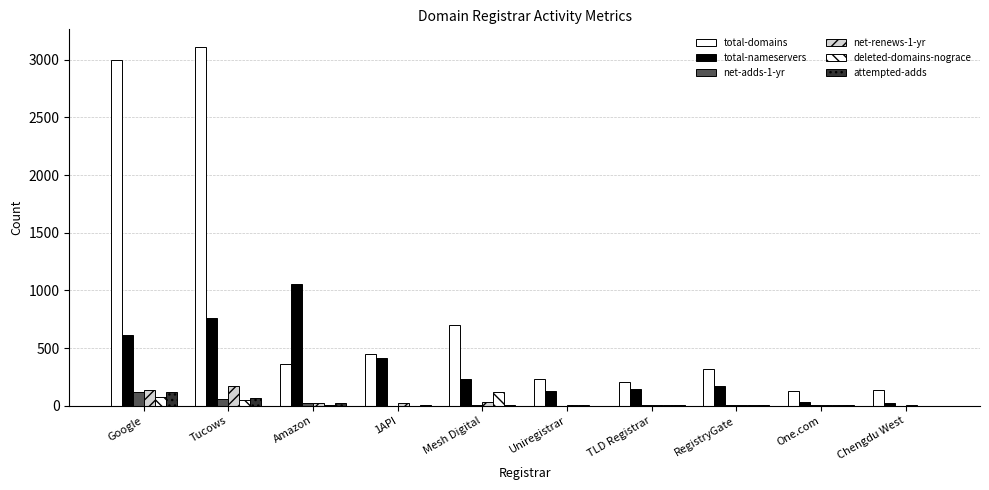

Which series has the widest spread of values?

total-domains